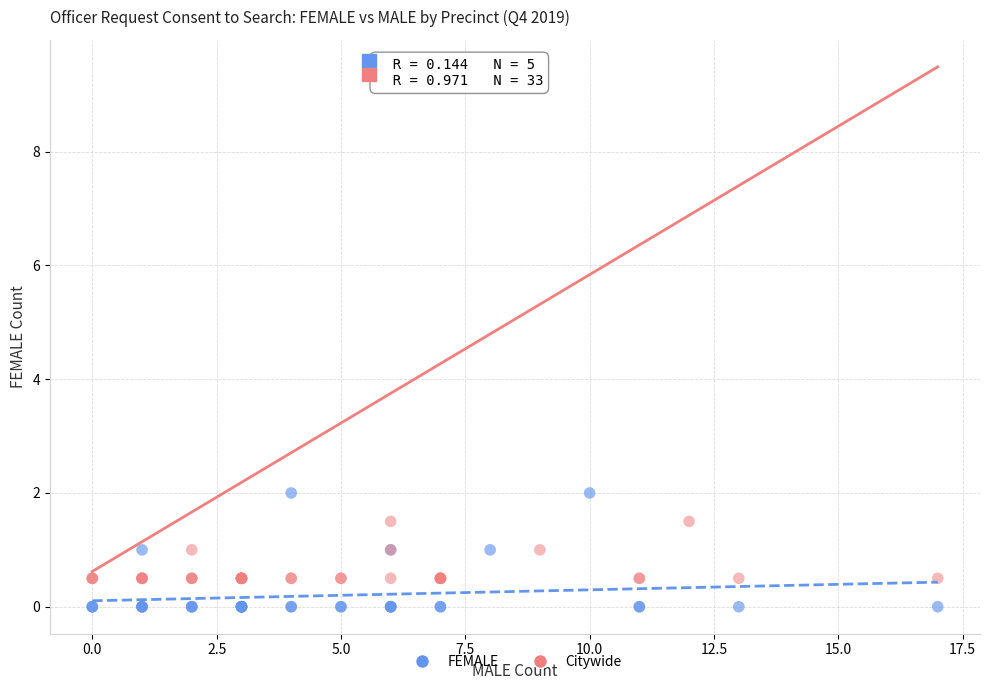

Which series reaches the maximum Y coordinate?

FEMALE